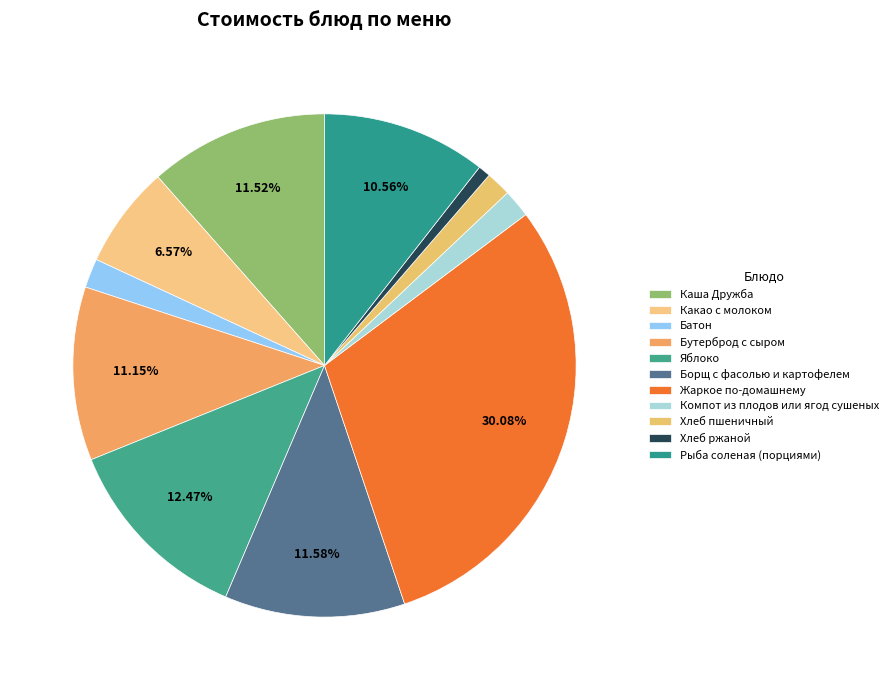

Does Жаркое по-домашнему represent more than half of the total?

No